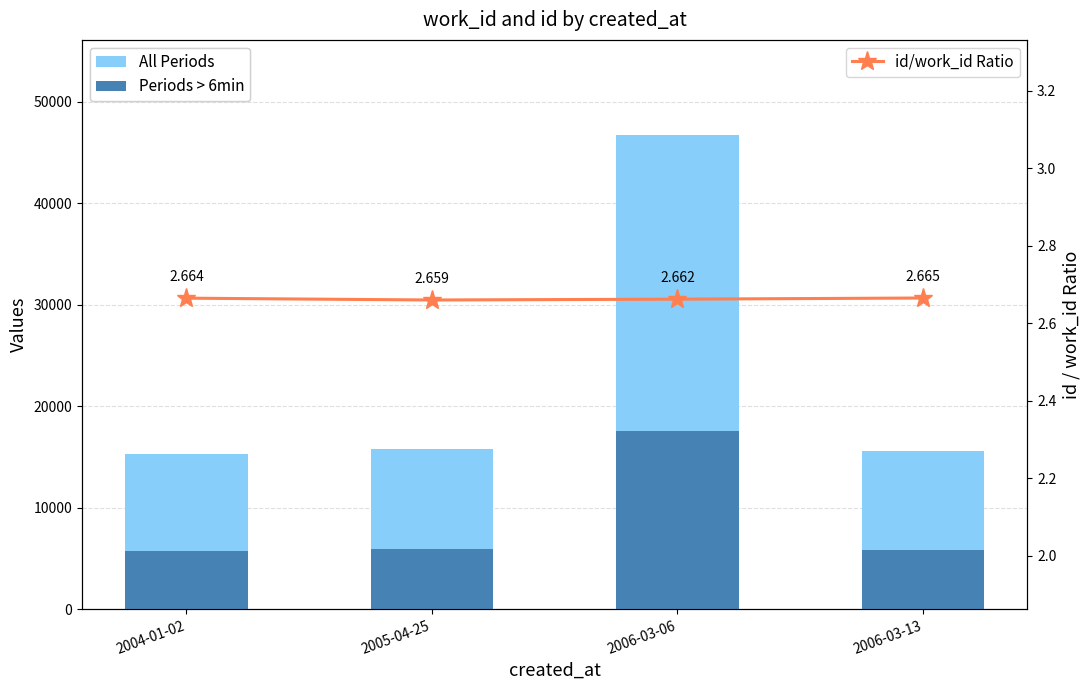

Are the bars horizontal?

No